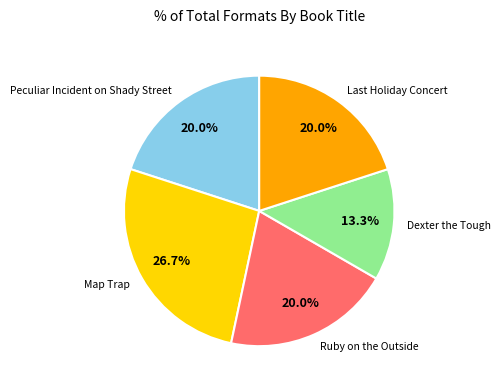

Does any single category account for the majority?

No